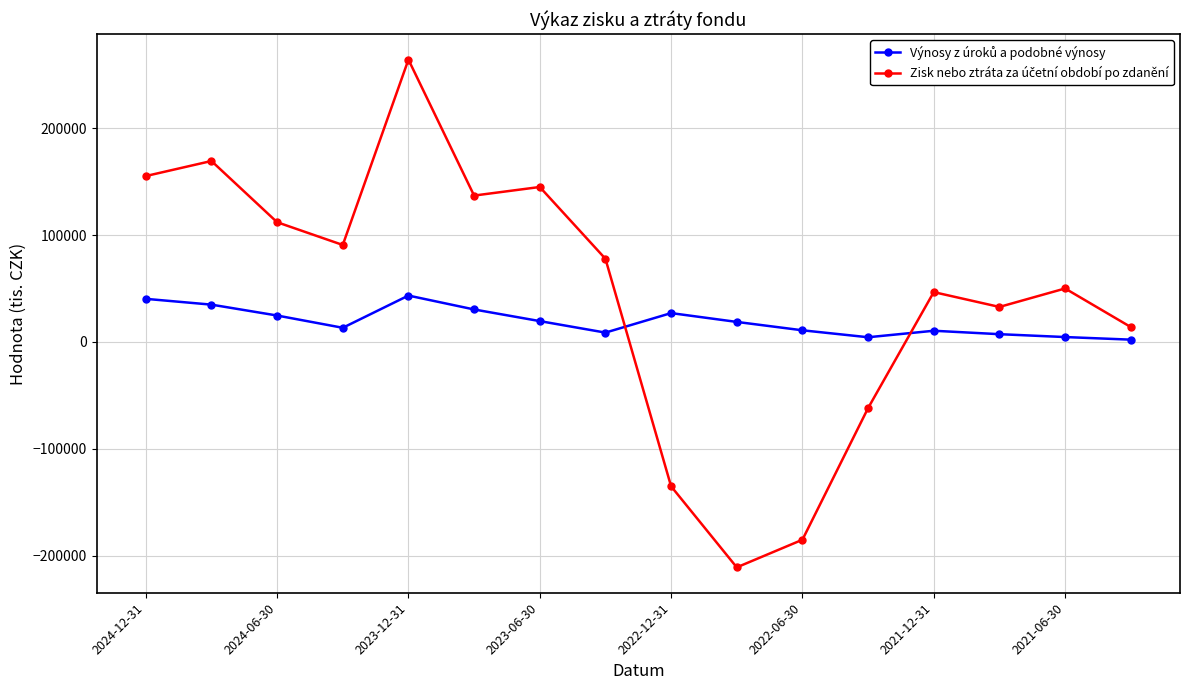

What is the maximum value shown in the chart?

264381.6